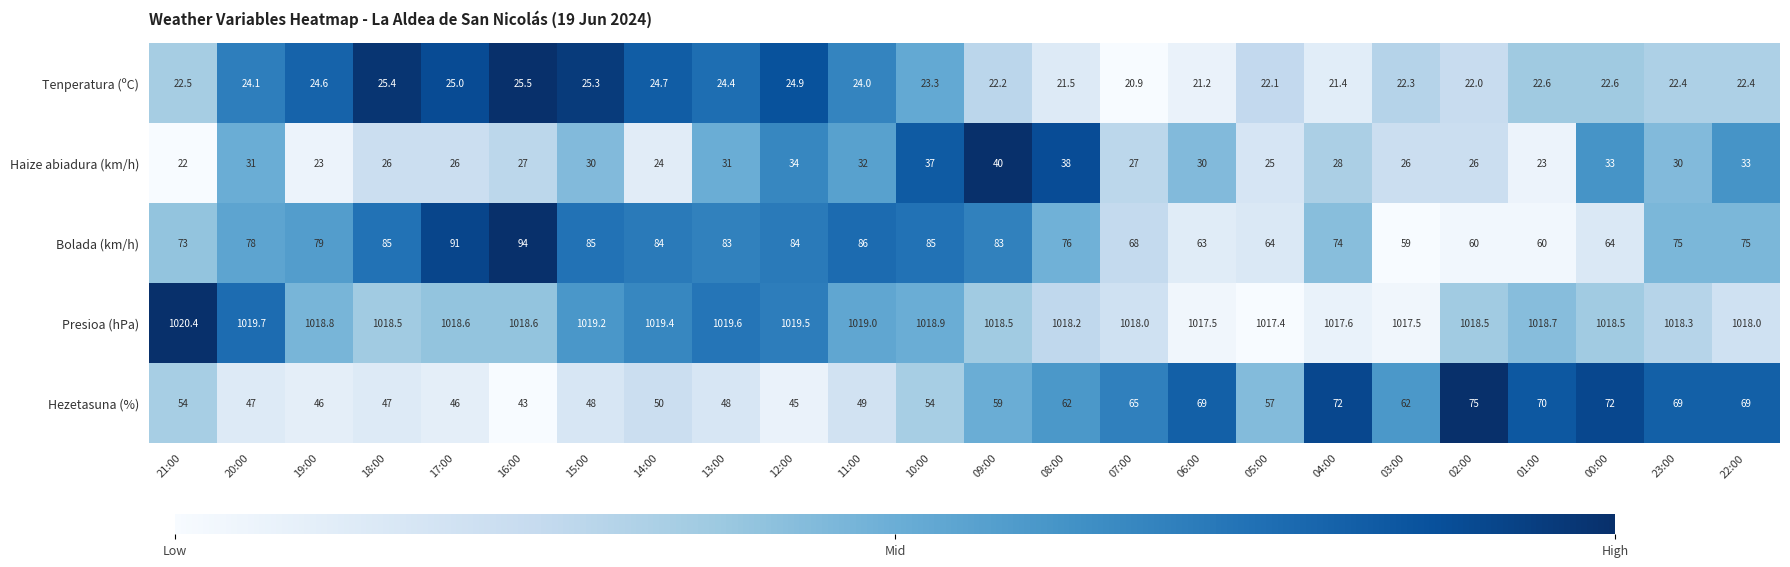

Count the number of categories in the chart.

24